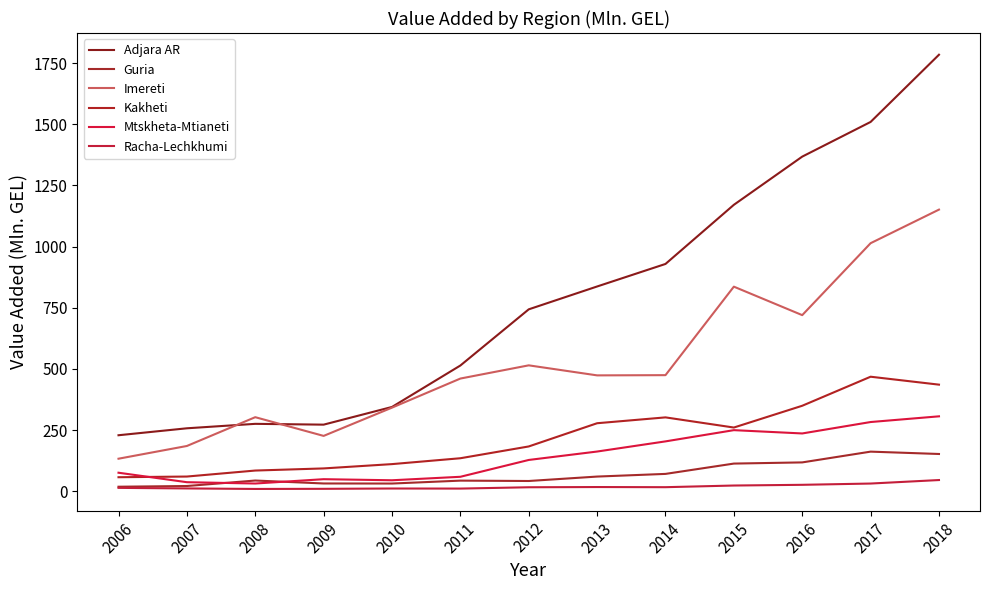

Where do Imereti and Adjara AR first cross each other?

2007 and 2008